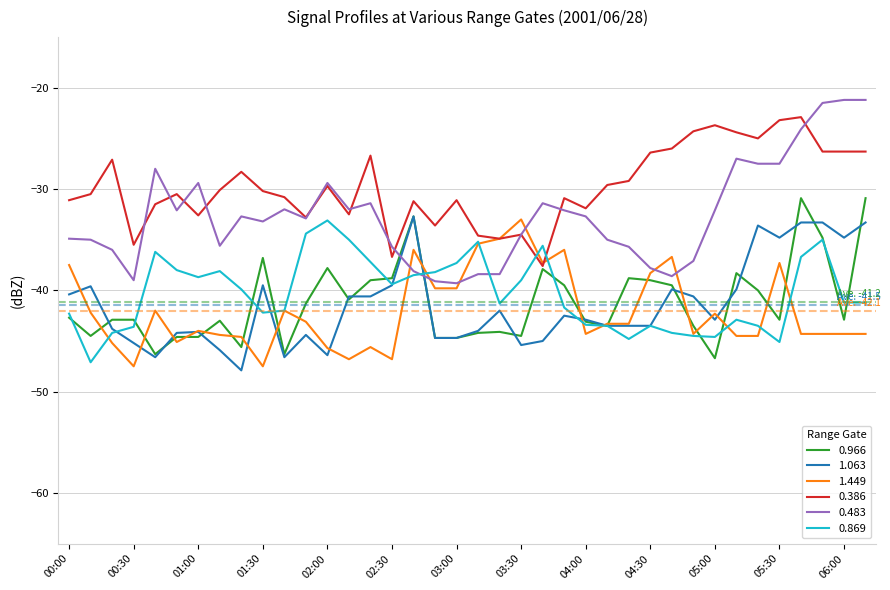

Which series has the largest total across all categories?

0.386